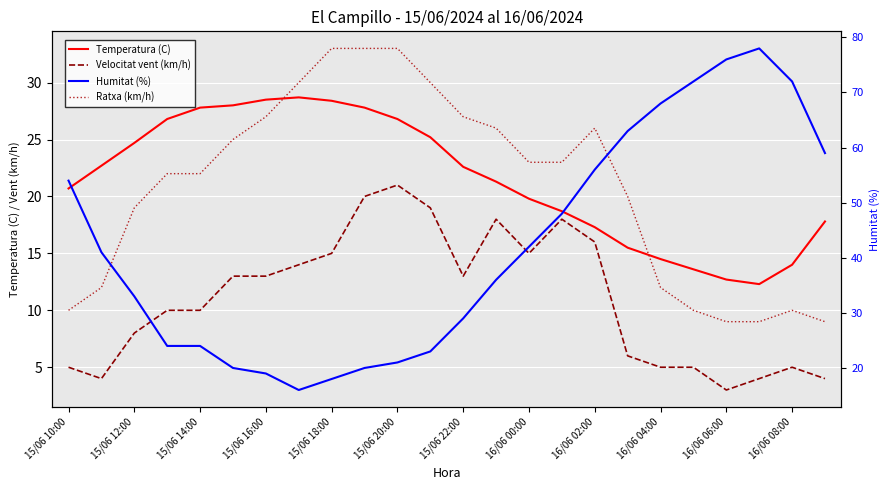

Which has a higher value, 15/06 12:00 or 15/06 22:00?

15/06 12:00